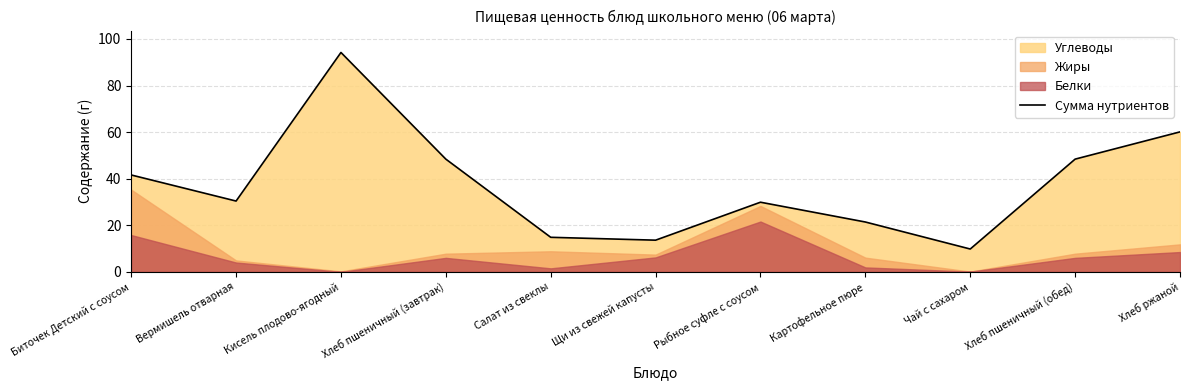

Is it true that the value at Чай с сахаром is 13.7?

False